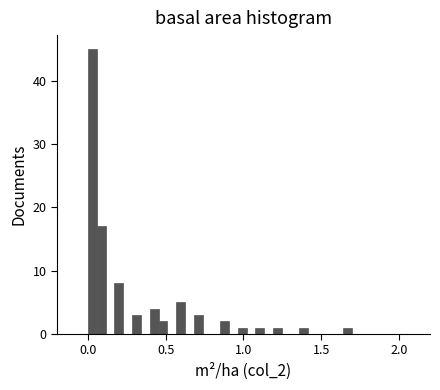

Read against the x-axis, roughly where is the centre of the tallest bar?

0.05